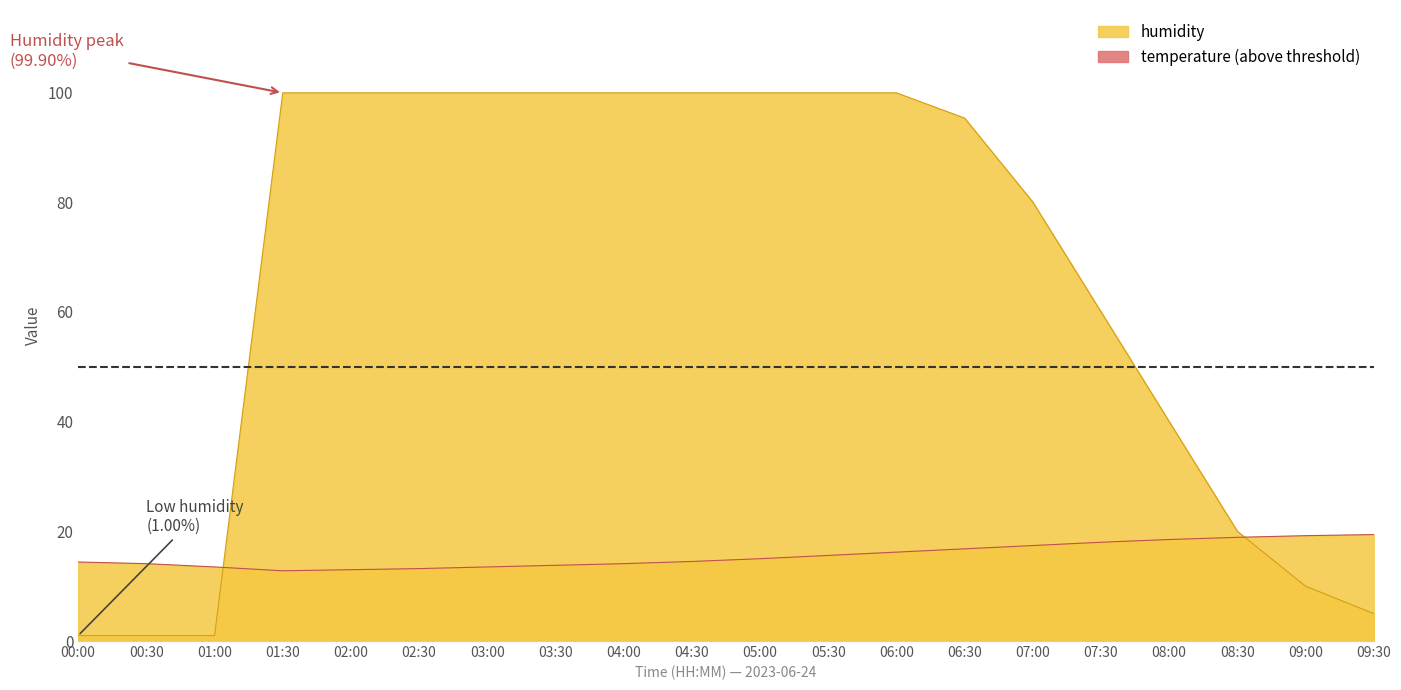

Between 02:00 and 04:30, which is larger?

04:30